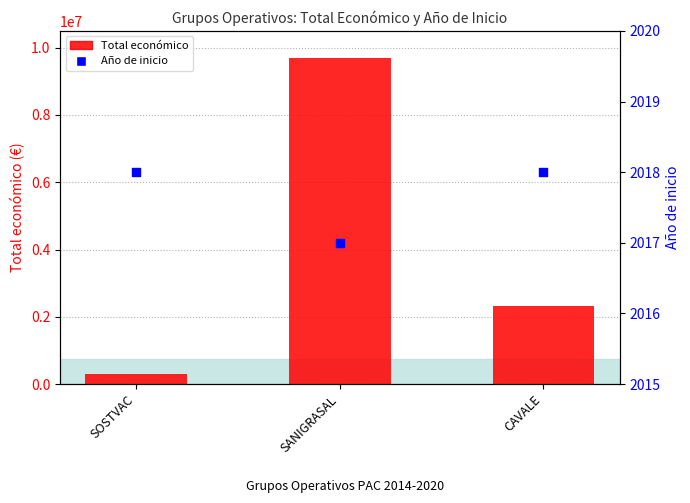

At which category is the sum across all series the highest?

SANIGRASAL